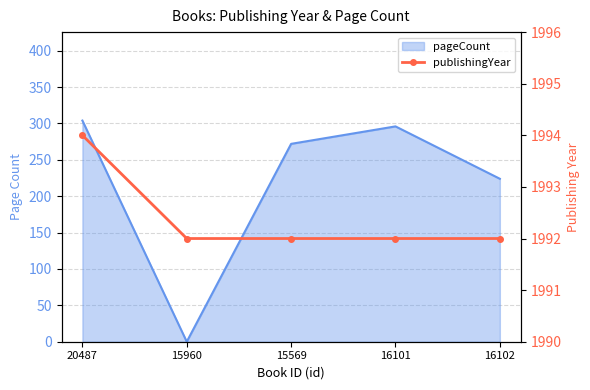

What is the maximum value shown in the chart?

1994